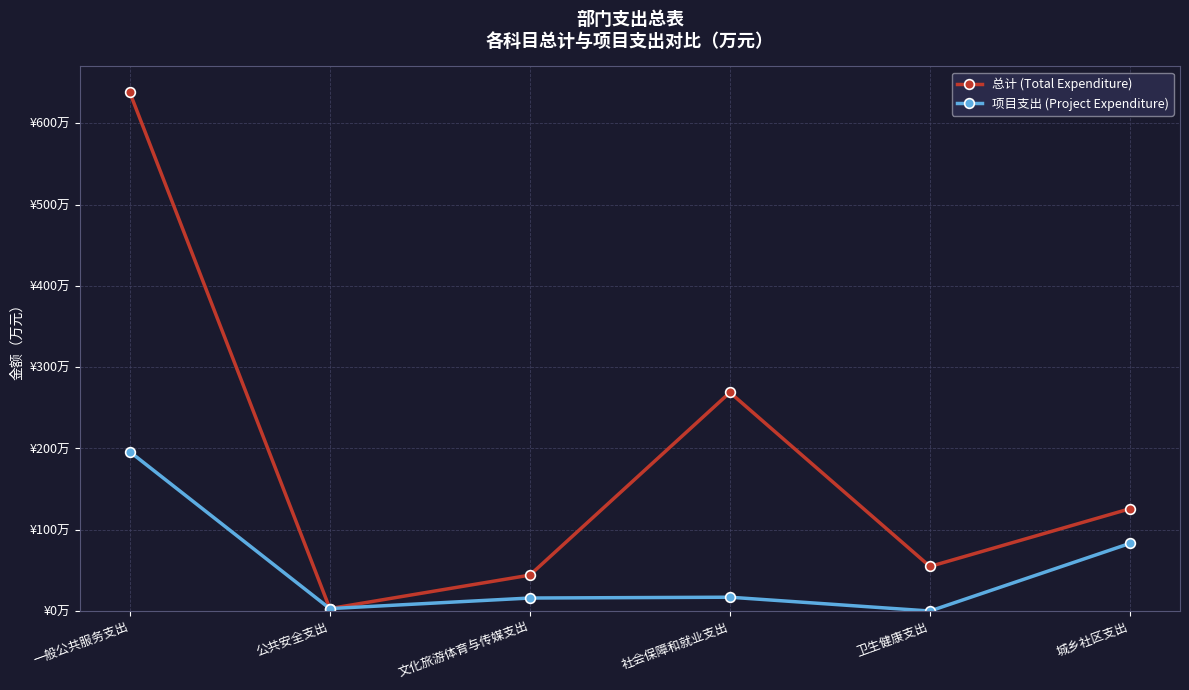

Read the 项目支出 (Project Expenditure) value at 文化旅游体育与传媒支出.

16.0